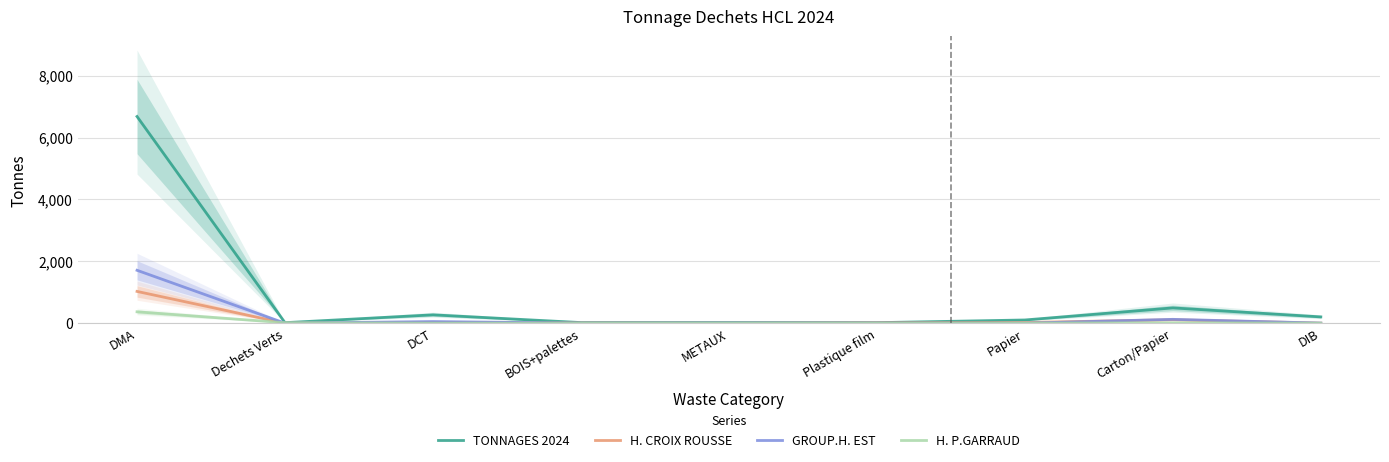

What is the difference between the GROUP.H. EST values at Papier and DIB?

3.2